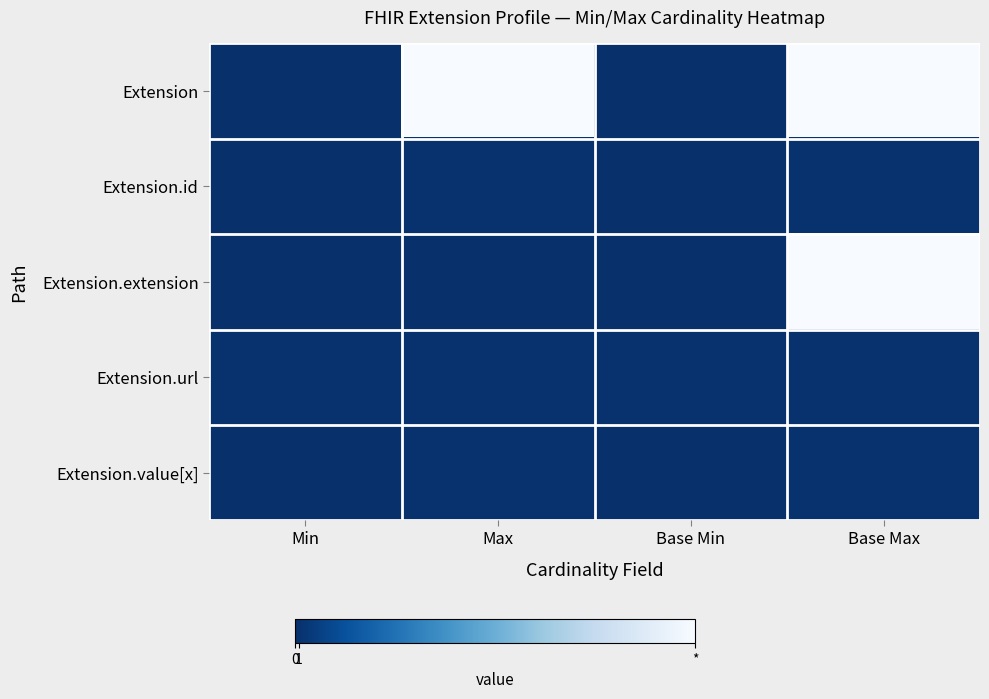

List the series in order of their peak value, lowest first.

Extension.id, Extension.url, Extension.value[x], Extension, Extension.extension